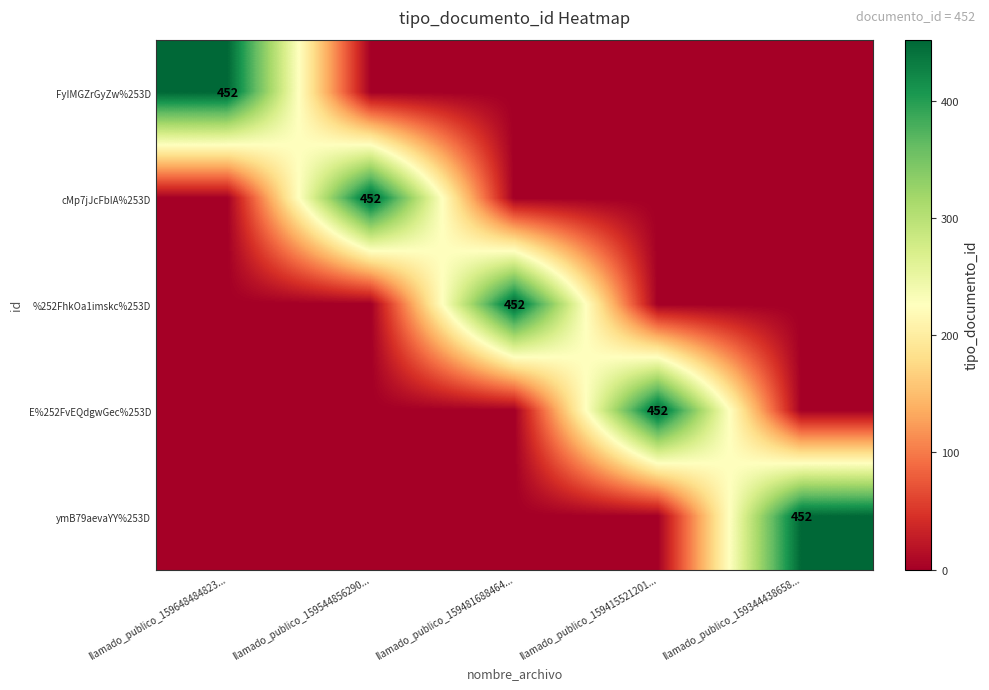

What is the average value of the ymB79aevaYY%253D series?

90